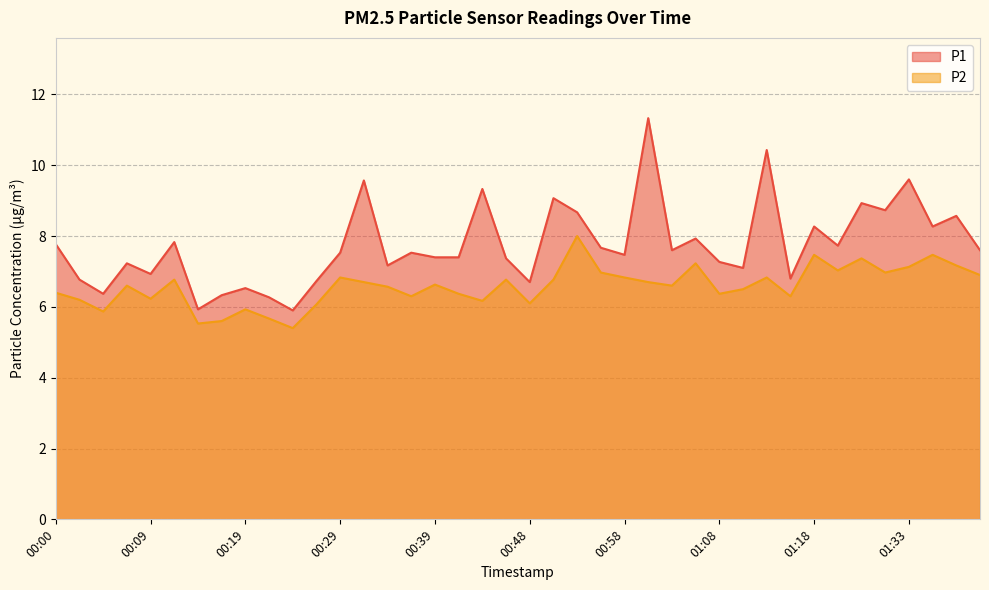

Which category has the highest value in the P2 series?

00:53